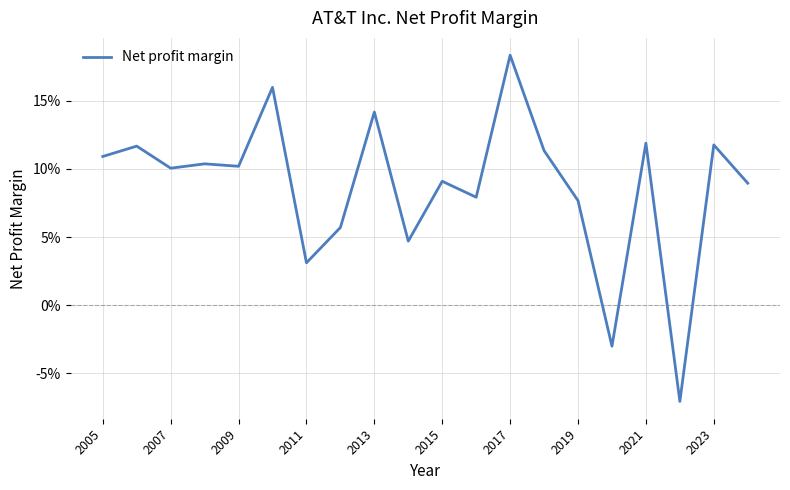

Does the chart display data point markers on the line(s)?

No